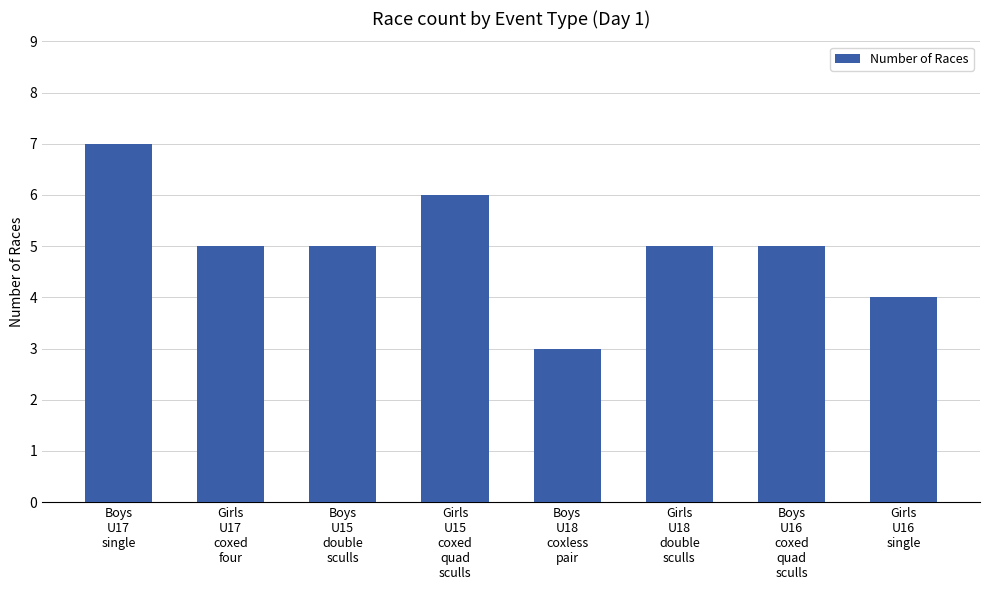

What is the difference between the maximum and minimum values?

4